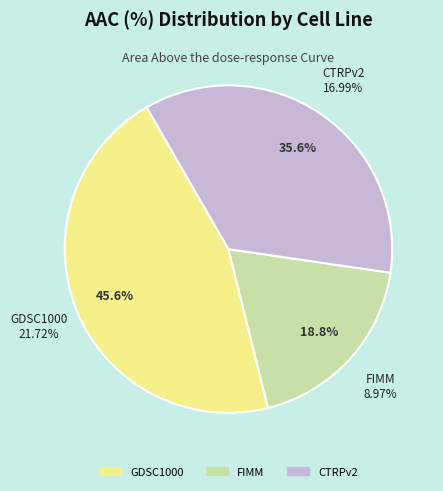

Count the number of slices in the pie.

3